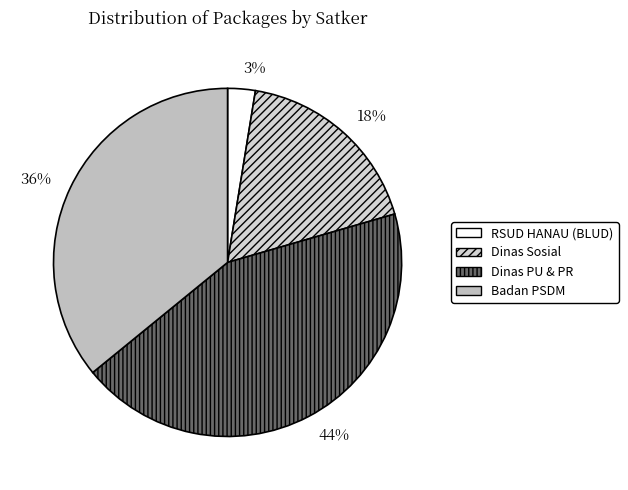

Rank the categories by value from lowest to highest.

RSUD HANAU (BLUD), Dinas Sosial, Badan PSDM, Dinas PU & PR